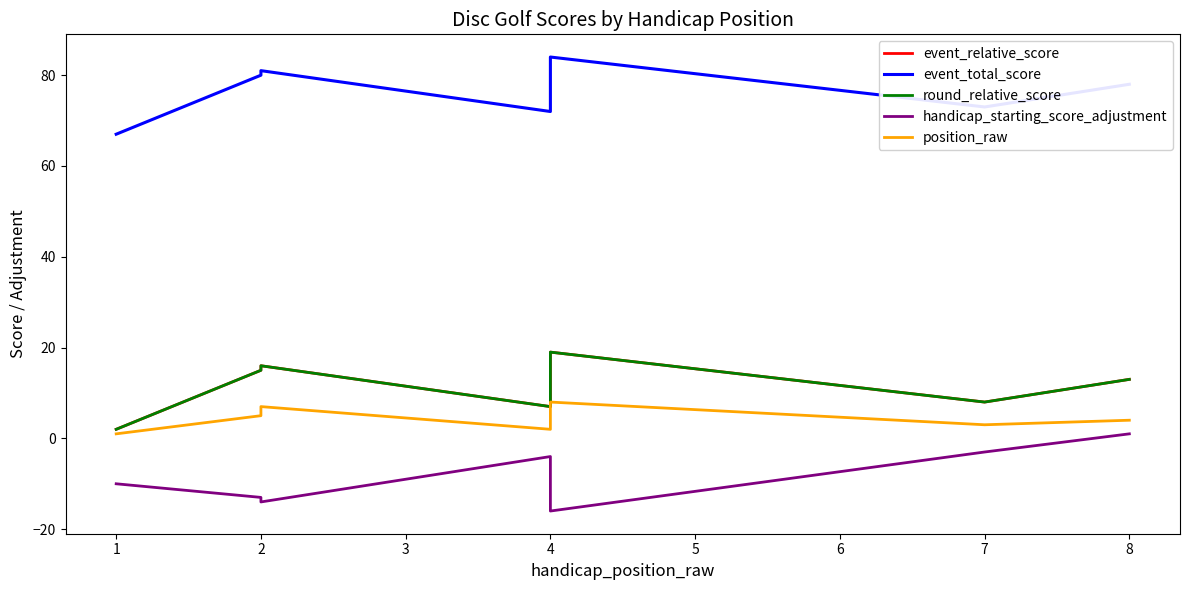

What is the sum of all event_total_score values?

615